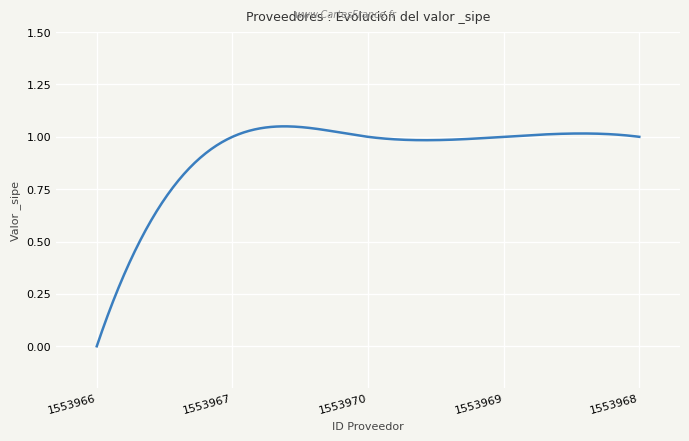

How many lines are shown in the chart?

1